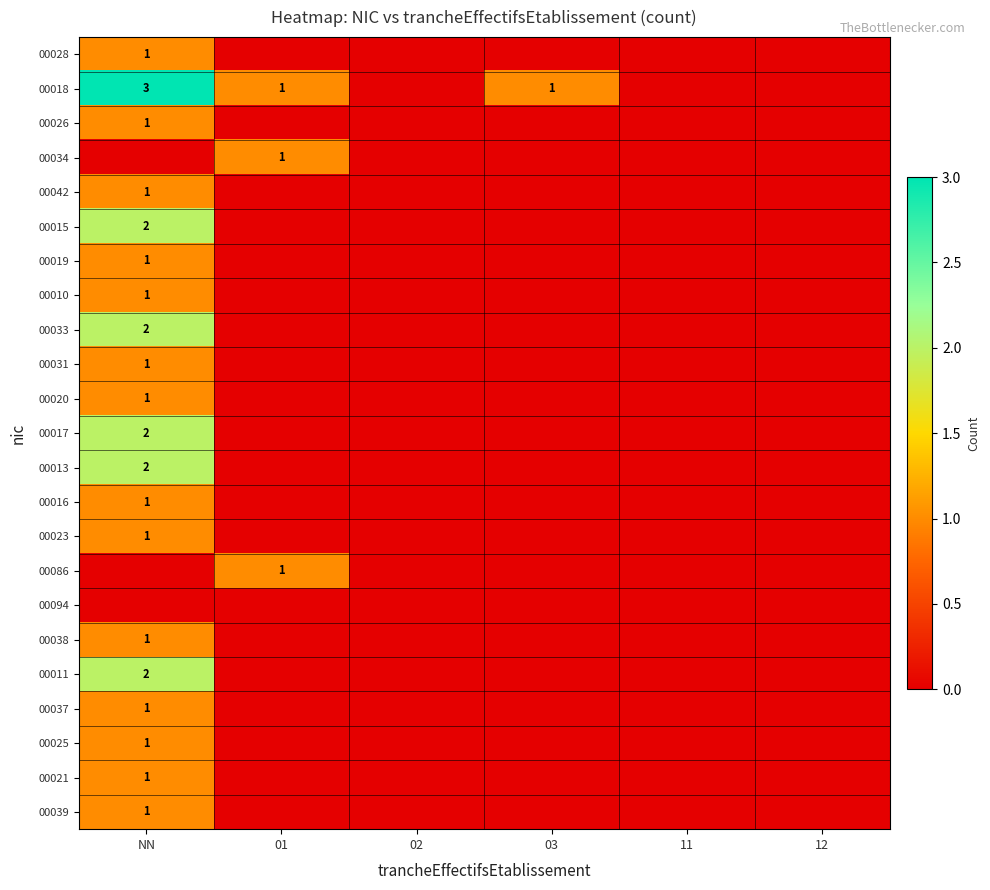

Is it true that 00086 equals 1 at 01?

True